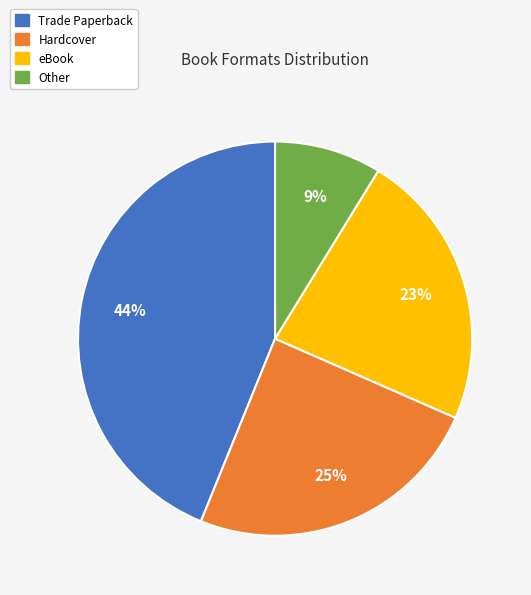

Rank the categories by value from lowest to highest.

Other, eBook, Hardcover, Trade Paperback